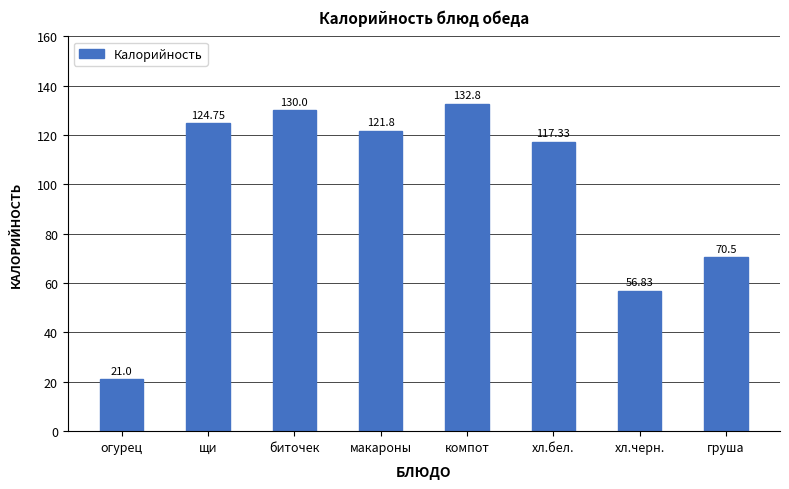

Reading left to right, what are all the values shown in this chart?

огурец=21.0	щи=124.8	биточек=130.0	макароны=121.8	компот=132.8	хл.бел.=117.3	хл.черн.=56.8	груша=70.5